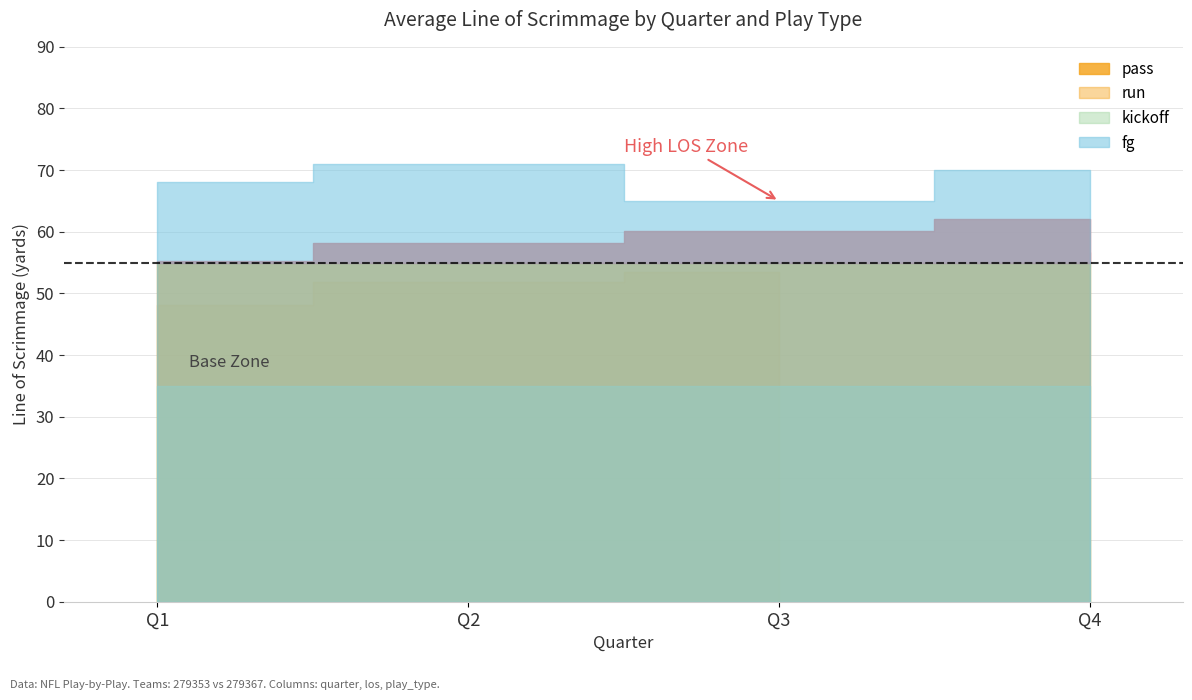

The play_count series shows 6.0 at Q4. True or false?

False